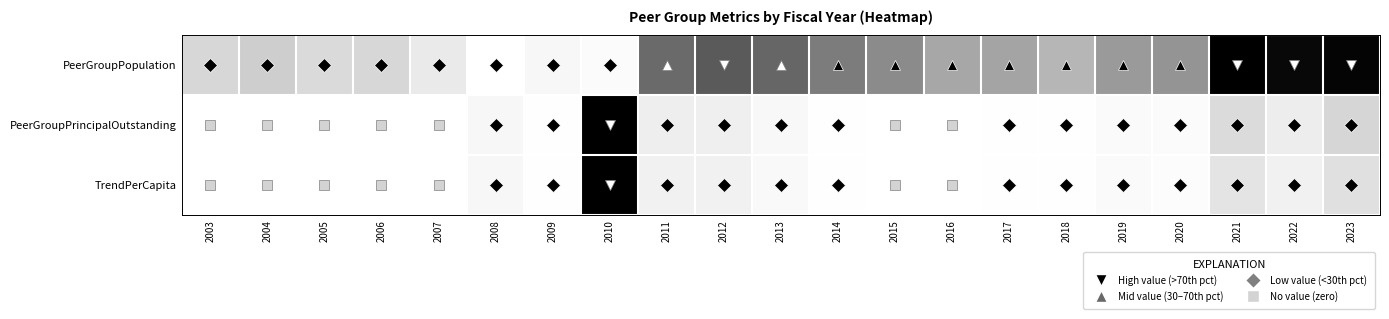

At which category does the chart reach its peak across all series?

2021